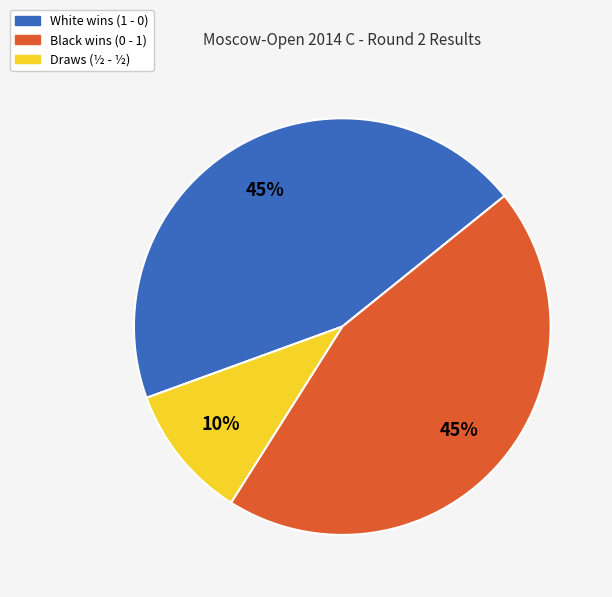

Is there any slice that represents more than half of the pie?

No